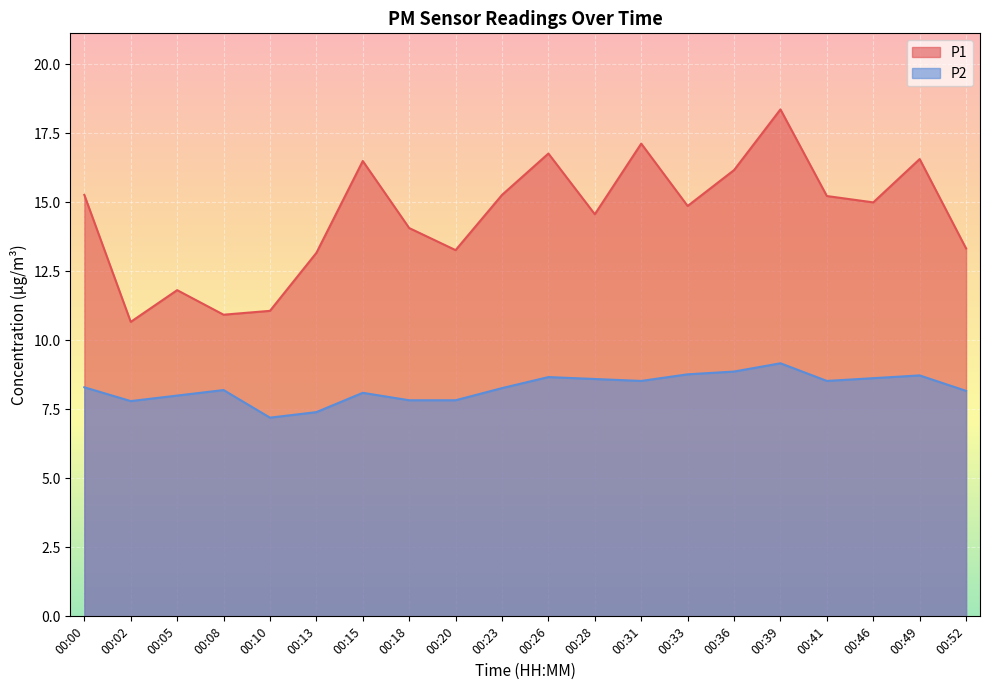

At which label does P1 reach its peak?

00:39